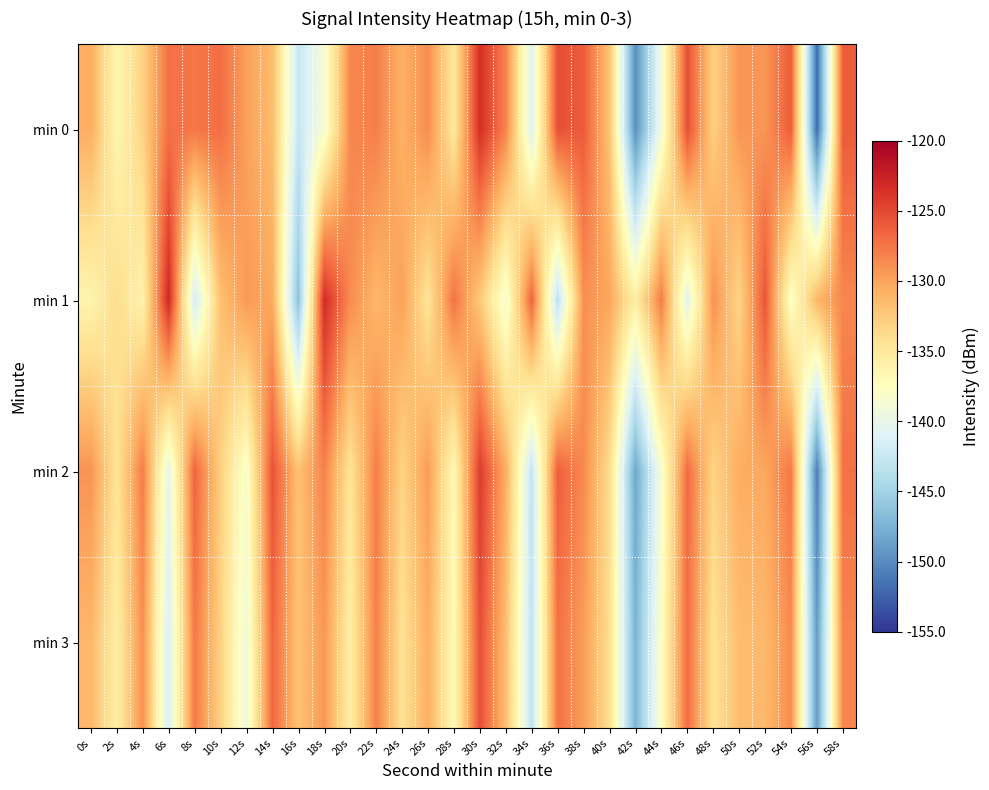

Reading left to right, transcribe all the data shown in this chart.

min 0: 0s=-130.7	2s=-136.5	4s=-133.0	6s=-127.2	8s=-127.6	10s=-127.1	12s=-129.8	14s=-131.6	16s=-142.6	18s=-138.5	20s=-128.5	22s=-128.0	24s=-130.8	26s=-128.7	28s=-135.0	30s=-123.4	32s=-128.2	34s=-141.0	36s=-125.4	38s=-126.1	40s=-132.0	42s=-149.8	44s=-139.0	46s=-125.3	48s=-133.0	50s=-129.3	52s=-129.2	54s=-126.1	56s=-151.9	58s=-126.0
min 1: 0s=-136.3	2s=-133.9	4s=-136.1	6s=-122.9	8s=-141.8	10s=-131.9	12s=-129.4	14s=-130.4	16s=-146.3	18s=-123.3	20s=-128.7	22s=-131.2	24s=-129.9	26s=-134.6	28s=-127.3	30s=-132.5	32s=-138.8	34s=-126.5	36s=-143.2	38s=-128.9	40s=-130.1	42s=-135.7	44s=-127.9	46s=-140.5	48s=-129.0	50s=-133.3	52s=-125.7	54s=-137.9	56s=-131.2	58s=-128.5
min 2: 0s=-129.1	2s=-134.6	4s=-127.9	6s=-140.2	8s=-126.6	10s=-132.9	12s=-138.2	14s=-125.6	16s=-131.9	18s=-128.2	20s=-134.6	22s=-127.9	24s=-133.2	26s=-129.6	28s=-136.9	30s=-124.2	32s=-130.6	34s=-142.9	36s=-126.2	38s=-128.6	40s=-133.9	42s=-148.2	44s=-138.6	46s=-126.9	48s=-133.2	50s=-130.6	52s=-130.2	54s=-127.6	56s=-150.9	58s=-127.2
min 3: 0s=-131.2	2s=-135.7	4s=-128.9	6s=-141.3	8s=-127.7	10s=-133.0	12s=-139.3	14s=-126.7	16s=-132.0	18s=-129.3	20s=-135.7	22s=-128.0	24s=-134.3	26s=-130.7	28s=-137.0	30s=-125.3	32s=-131.7	34s=-143.0	36s=-127.3	38s=-129.7	40s=-134.0	42s=-147.3	44s=-137.7	46s=-127.0	48s=-134.3	50s=-131.7	52s=-131.3	54s=-128.7	56s=-149.0	58s=-128.3